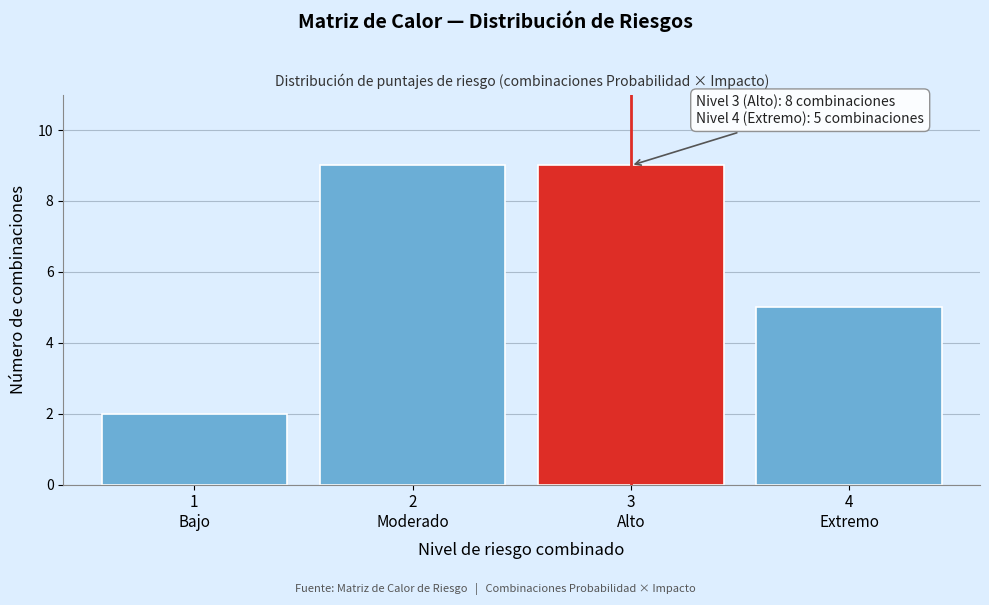

Reading right to left, list all the values displayed in this chart.

5	9	9	2